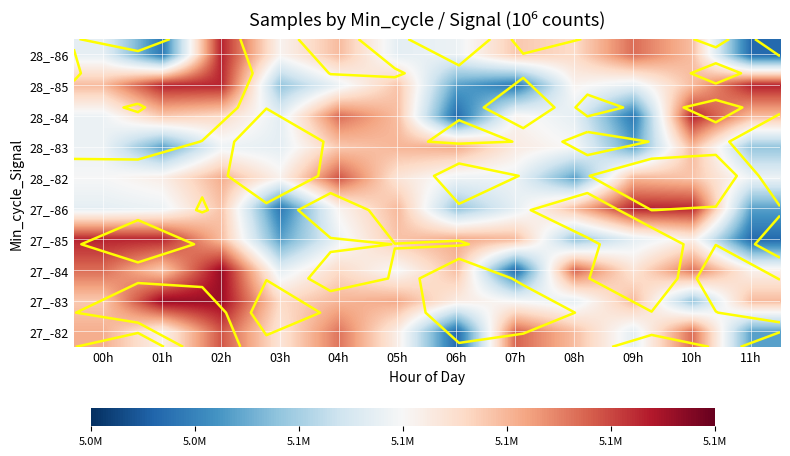

What is the greatest value displayed?

5132093